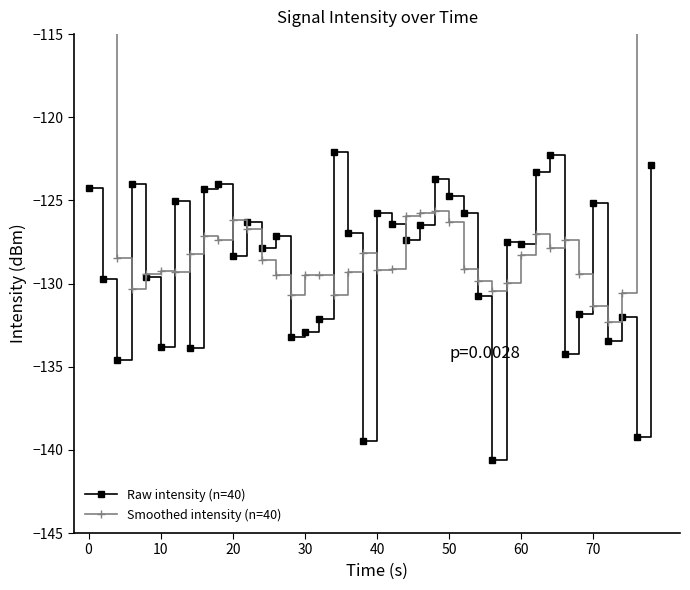

What is the maximum value shown in the chart?

-77.7